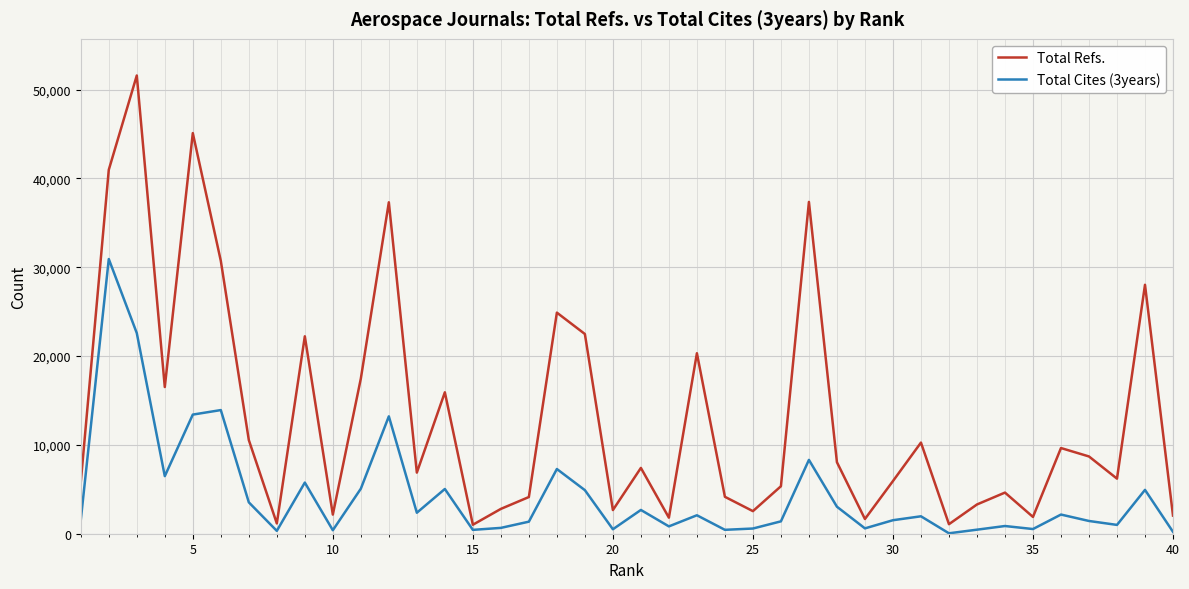

Which series has the largest total across all categories?

Total Refs.